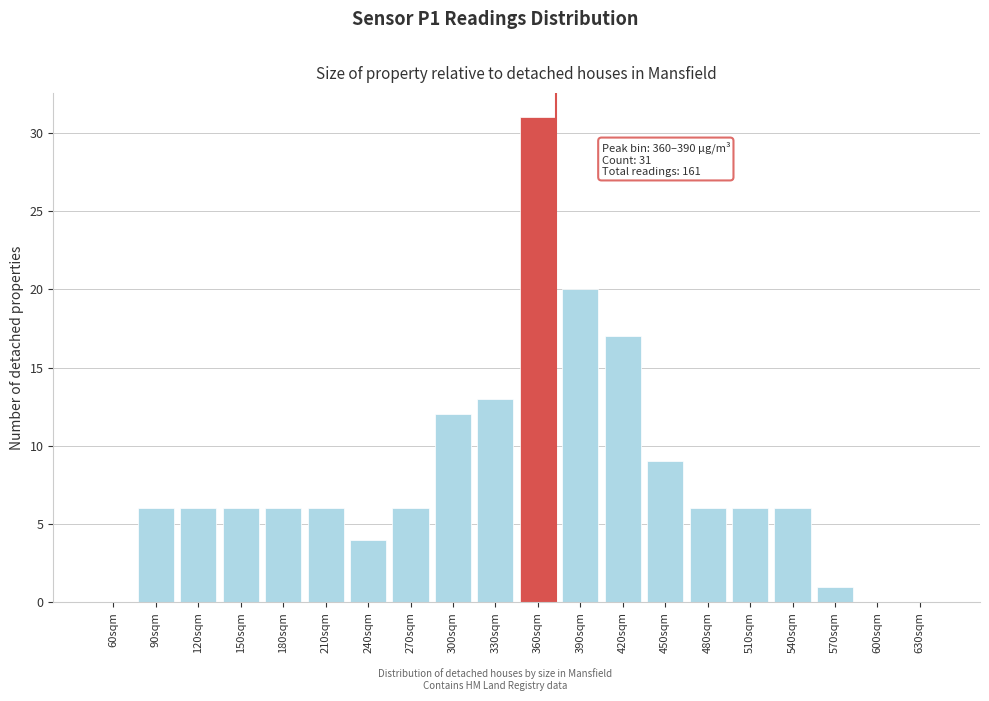

Reading left to right, what are all the values shown in this chart?

60sqm=0	90sqm=6	120sqm=6	150sqm=6	180sqm=6	210sqm=6	240sqm=4	270sqm=6	300sqm=12	330sqm=13	360sqm=31	390sqm=20	420sqm=17	450sqm=9	480sqm=6	510sqm=6	540sqm=6	570sqm=1	600sqm=0	630sqm=0